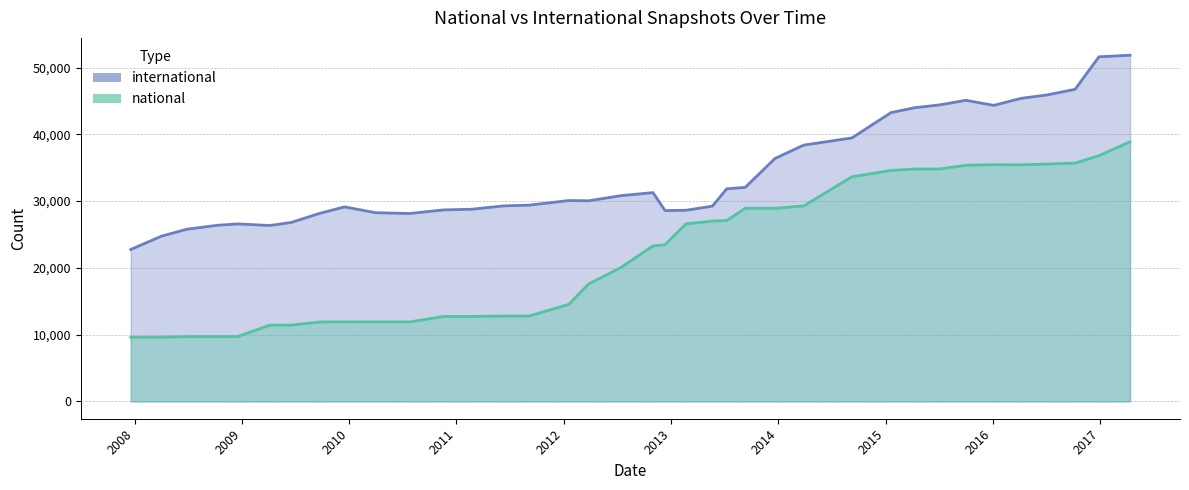

How many data points in national are above 23295?

18